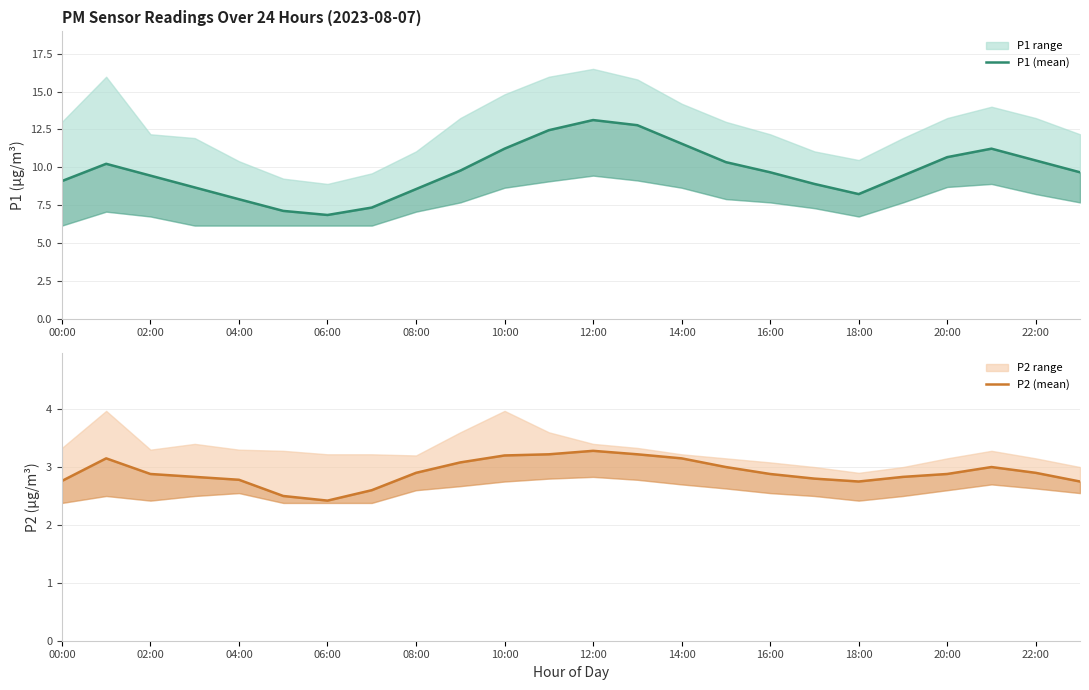

What is the average value of the P2 (mean) series?

2.9